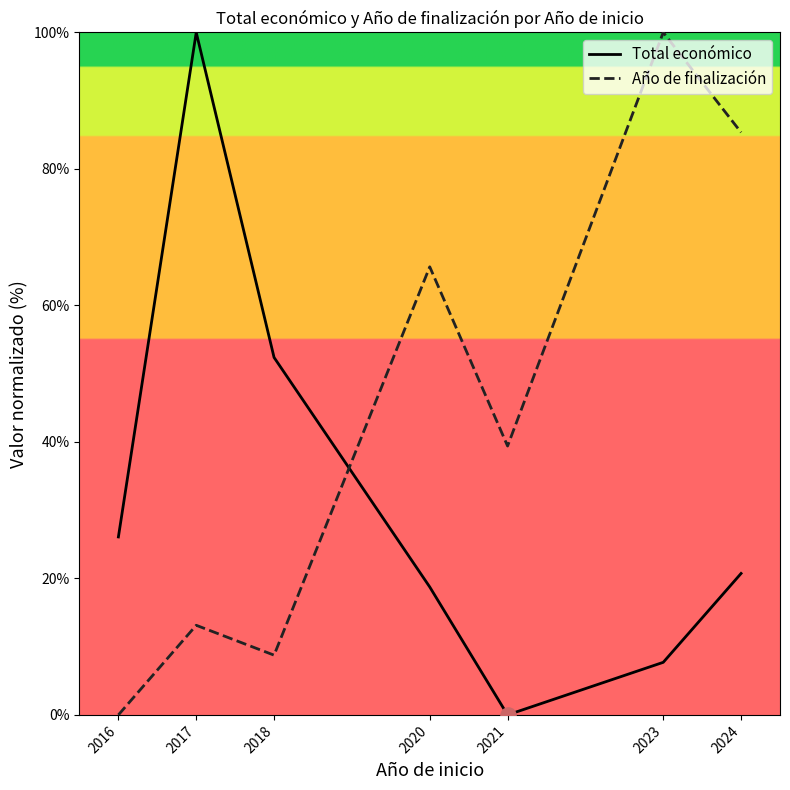

What are all the series names shown in the legend?

Total económico, Año de finalización